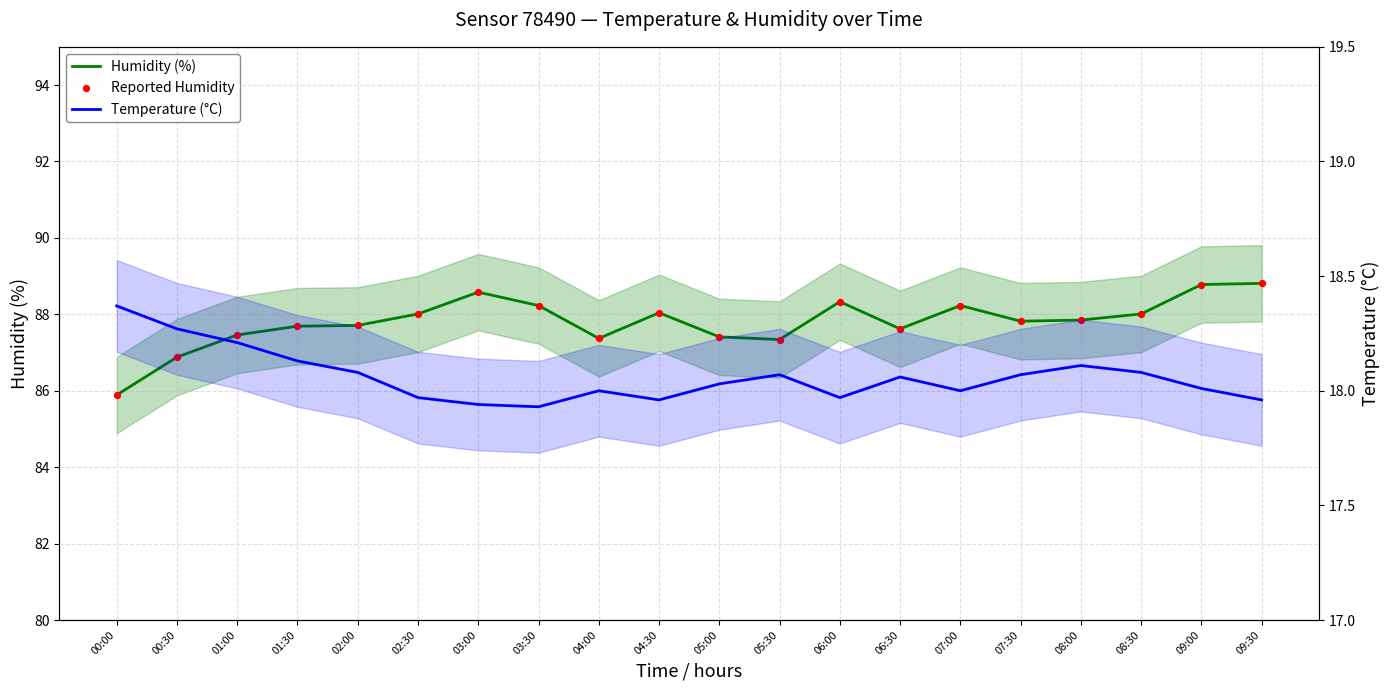

What are all the series names shown in the legend?

Humidity (%), Reported Humidity, Temperature (°C)